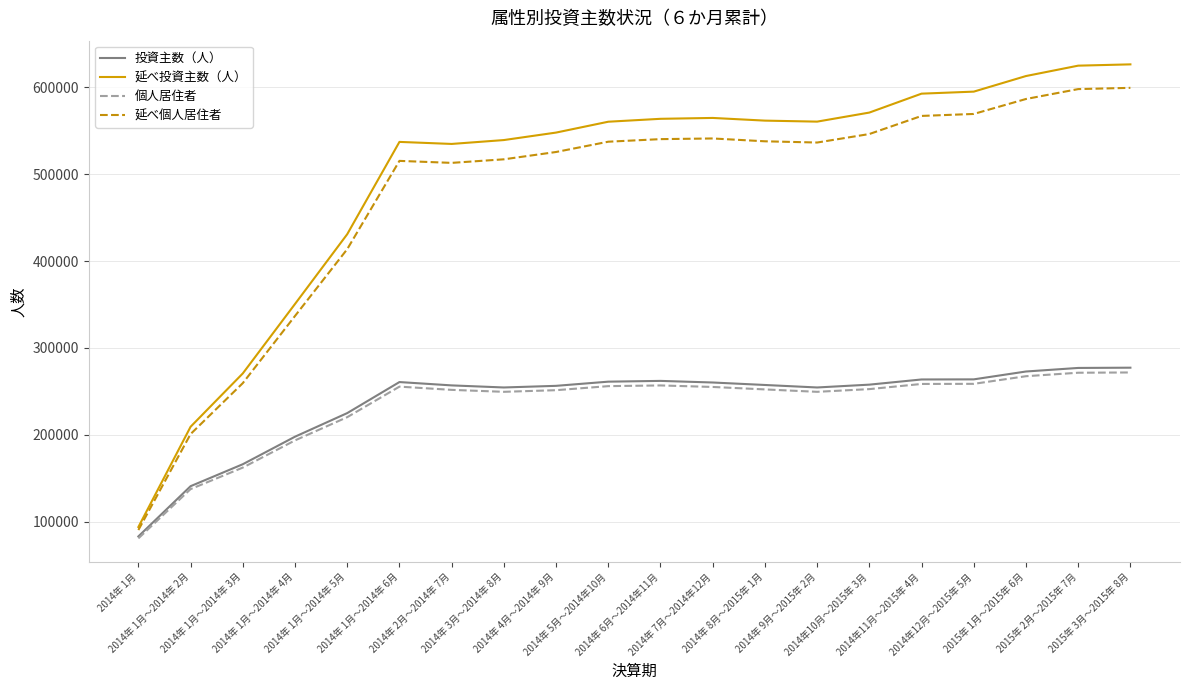

Does the chart display data point markers on the line(s)?

No